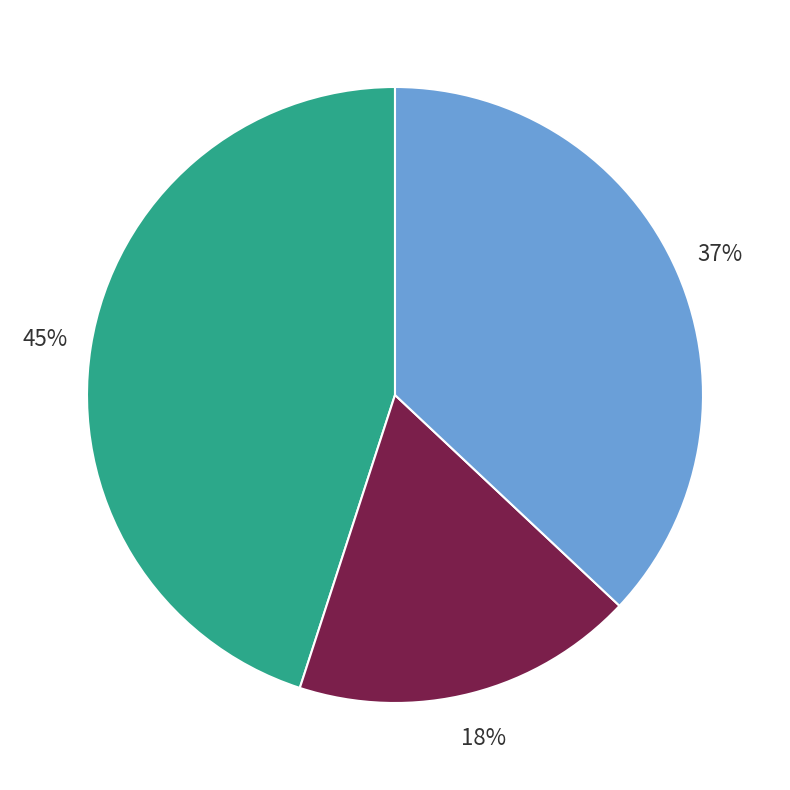

Count the number of slices in the pie.

3